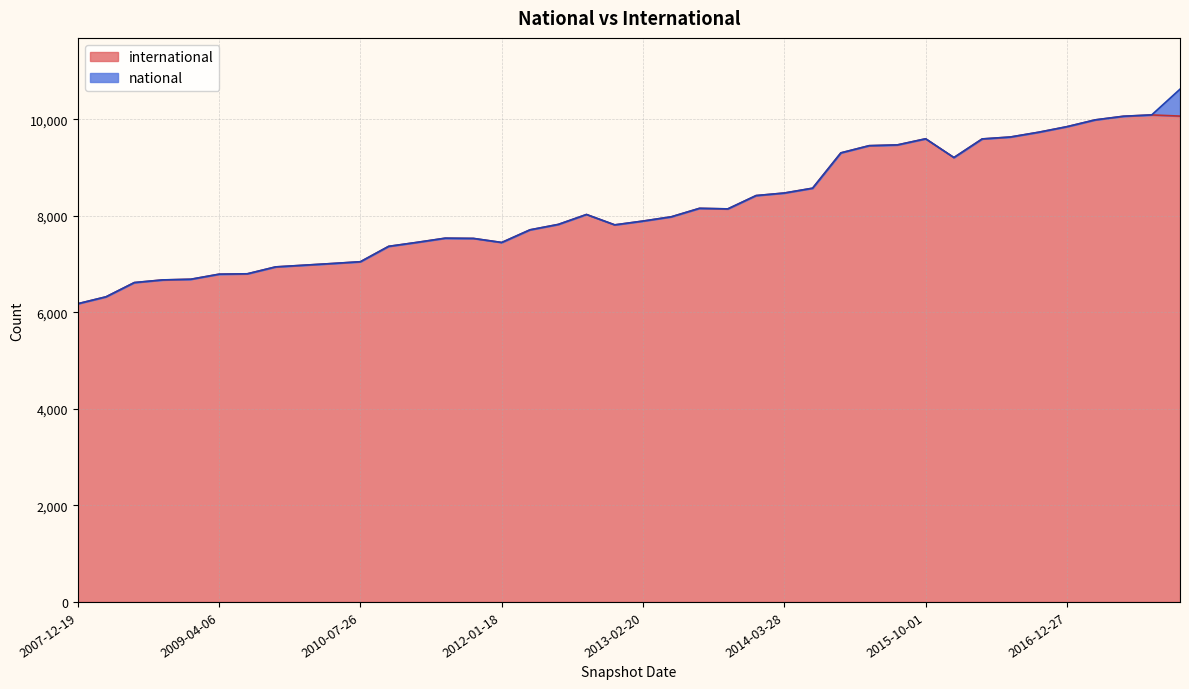

At which label does the data first exceed 7981?

2012-10-31